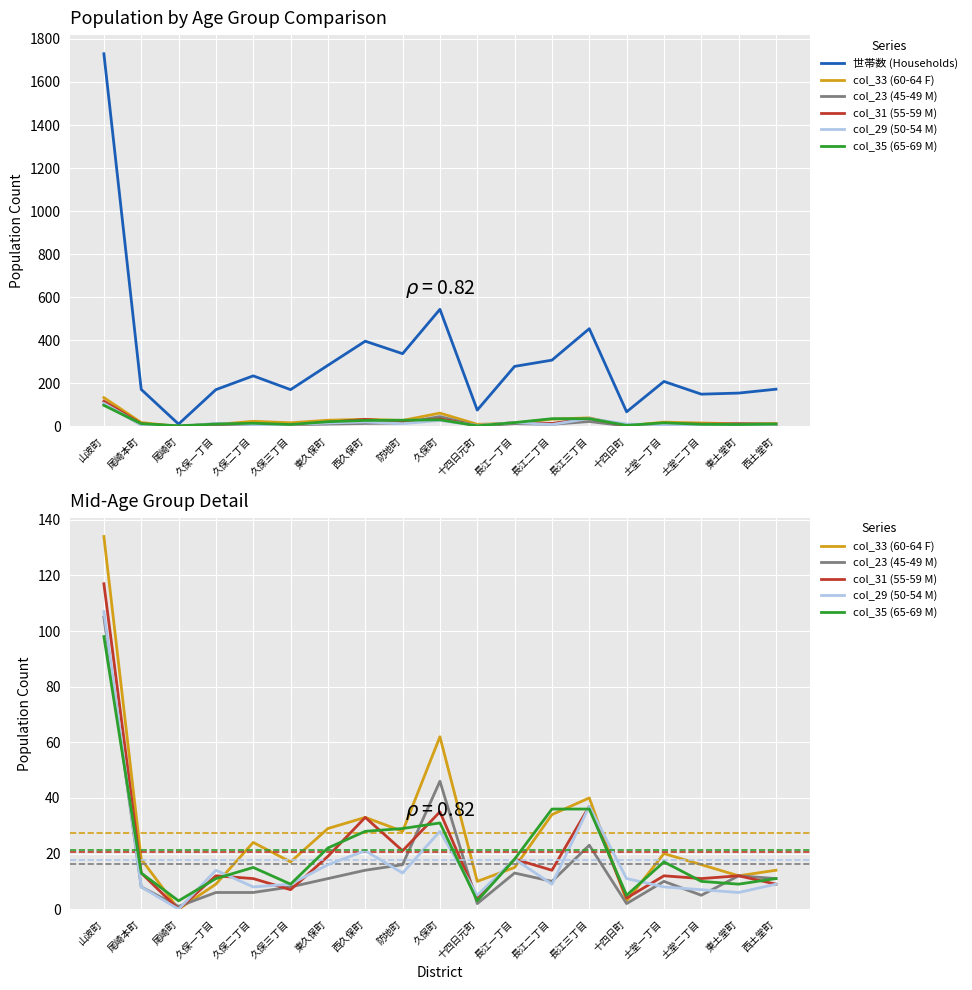

Which label corresponds to the smallest value in the chart?

尾崎町